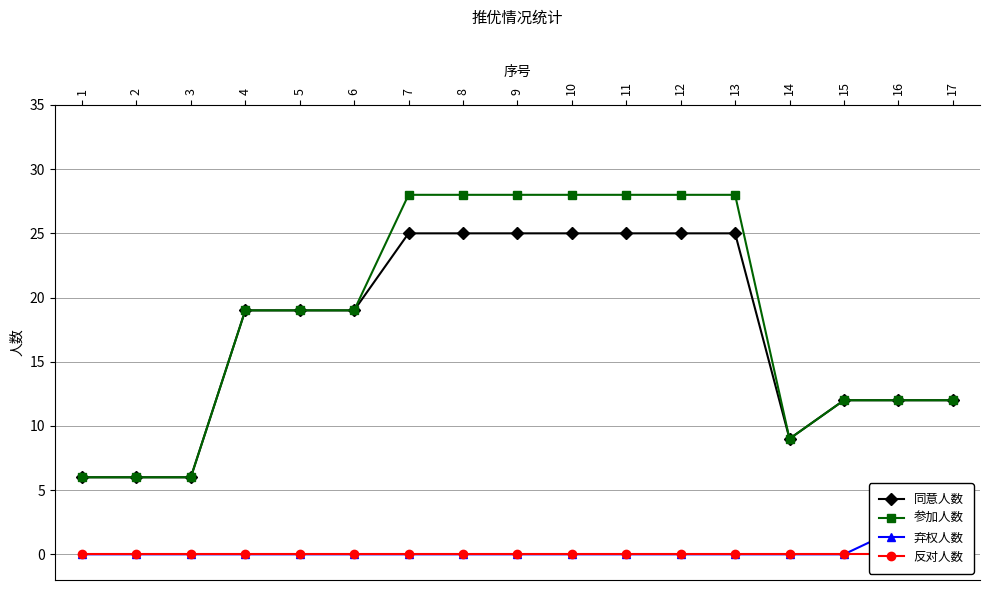

What is the spread (max minus min) of values at 7?

28